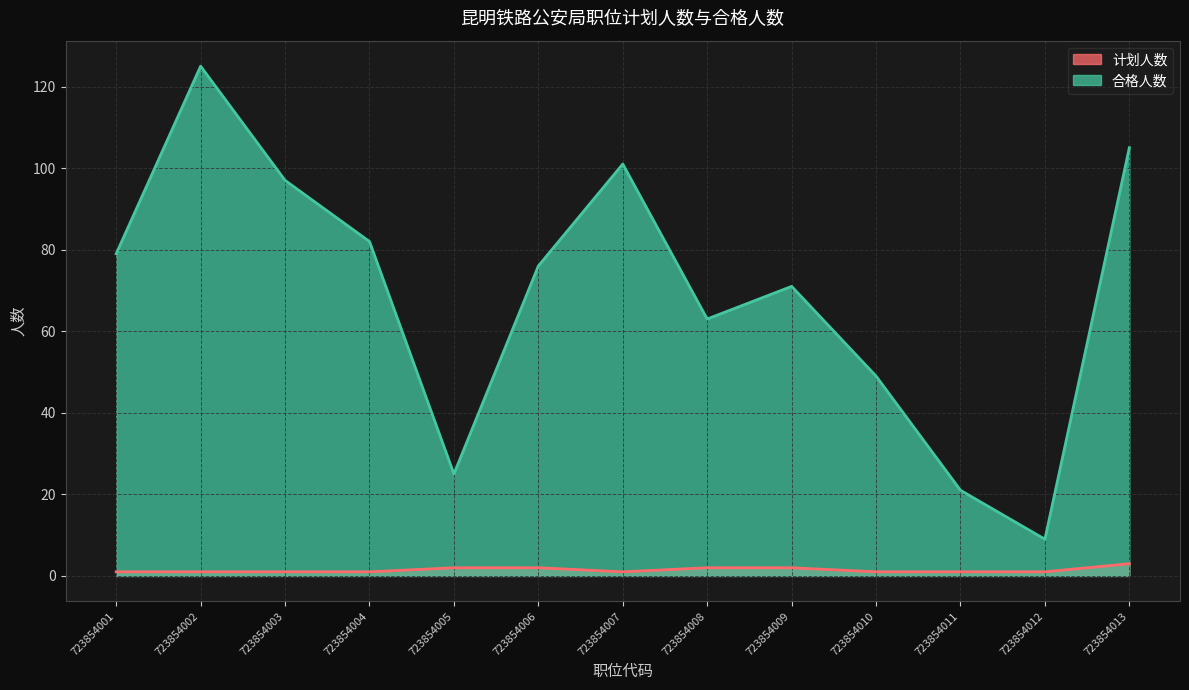

What are all the series names shown in the legend?

计划人数, 合格人数